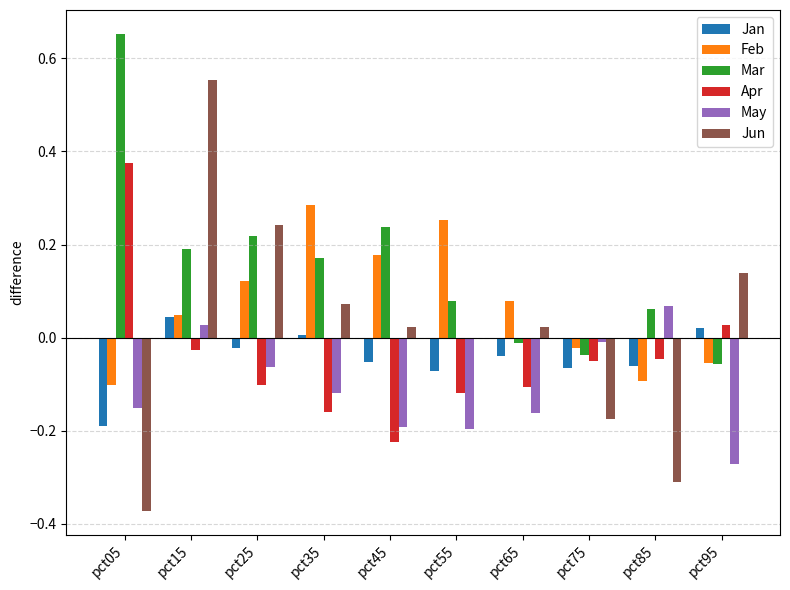

Which label corresponds to the largest value in the chart?

pct05